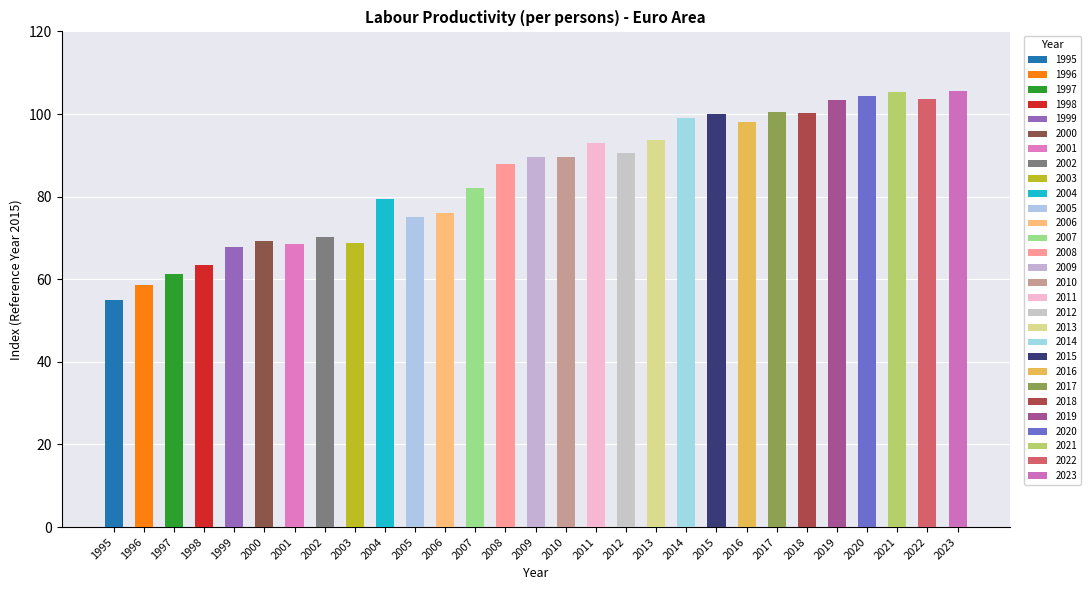

Does the chart contain stacked bars?

No